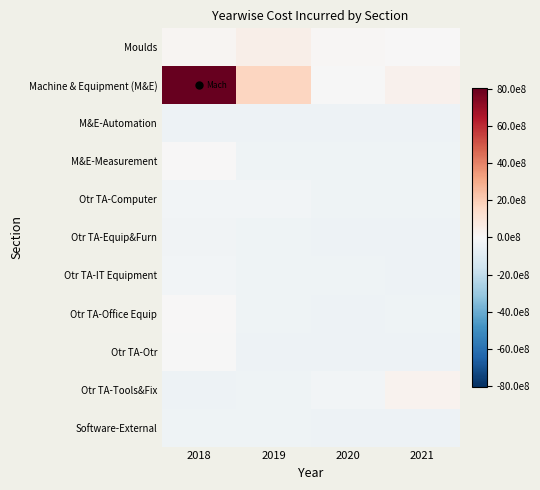

Which series changed the most between 2018 and 2019?

Machine & Equipment (M&E)